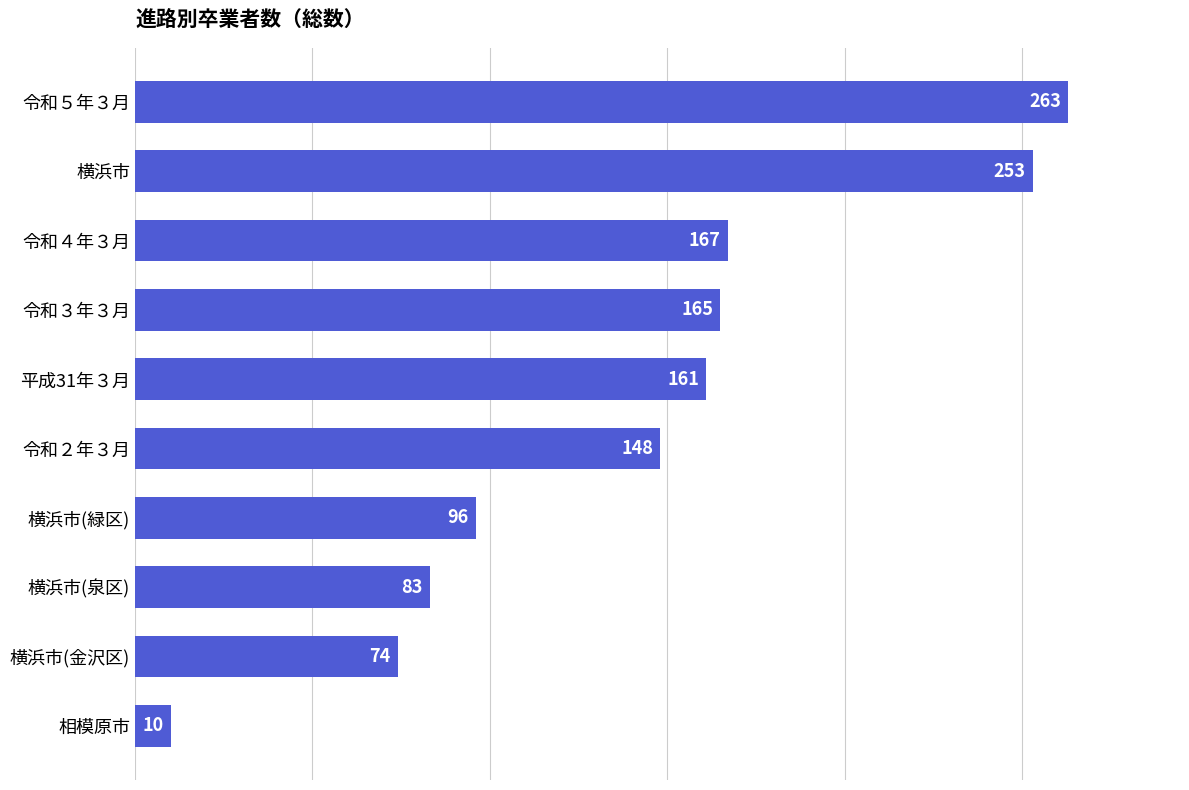

Reading top to bottom, list all the values displayed in this chart.

令和５年３月=263	横浜市=253	令和４年３月=167	令和３年３月=165	平成31年３月=161	令和２年３月=148	横浜市(緑区)=96	横浜市(泉区)=83	横浜市(金沢区)=74	相模原市=10